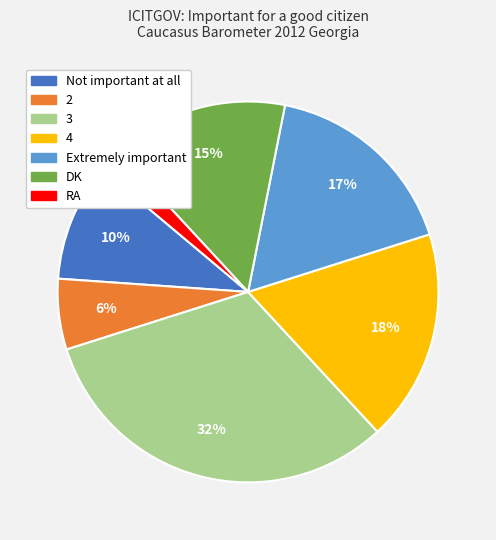

Which category has the smallest portion of the pie?

RA